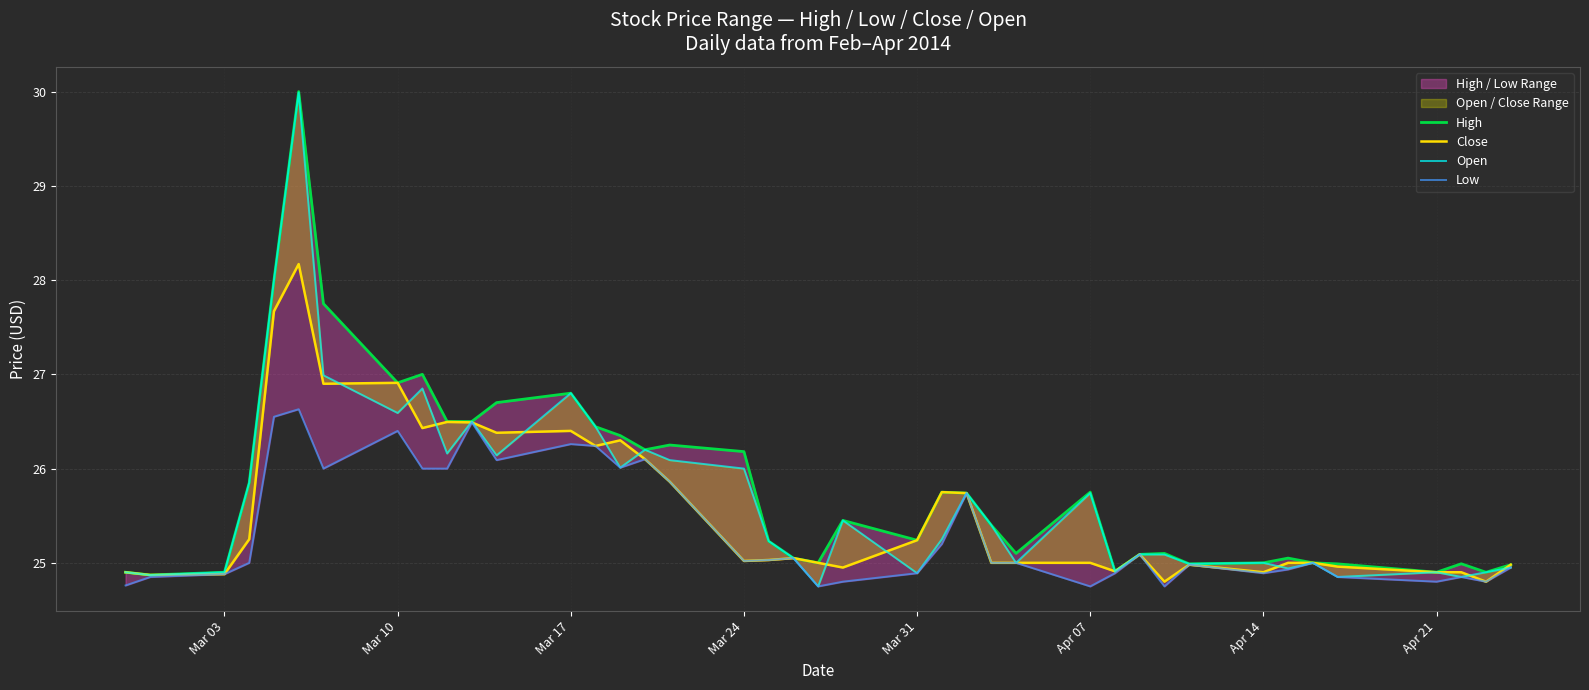

What is the label of the 4th point from the left?

Mar 24